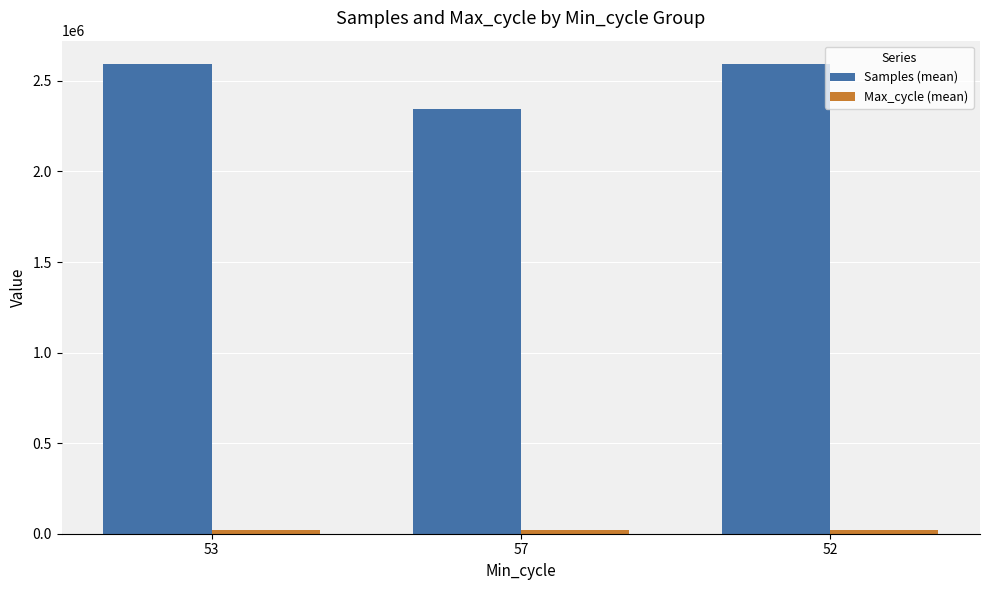

Which series has the largest total across all categories?

Samples (mean)